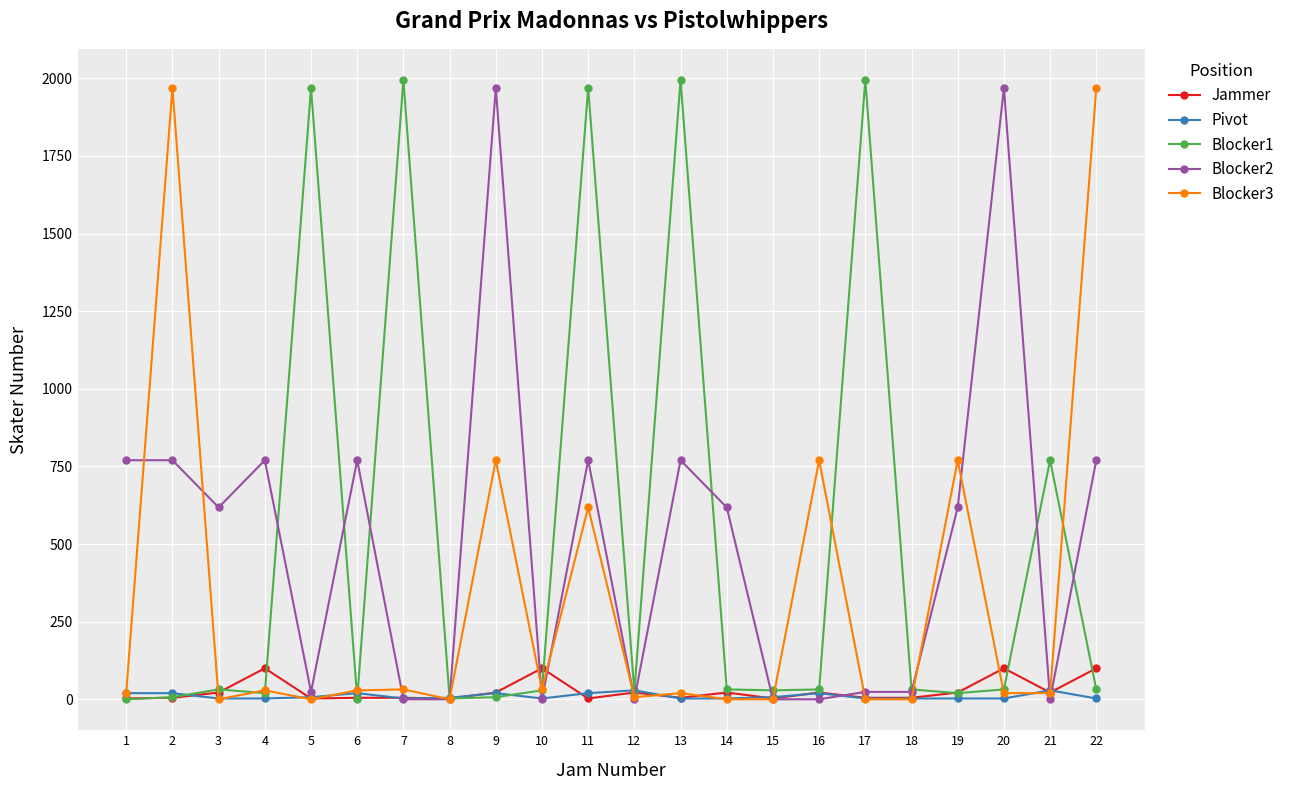

At how many categories does at least one series exceed 685?

15